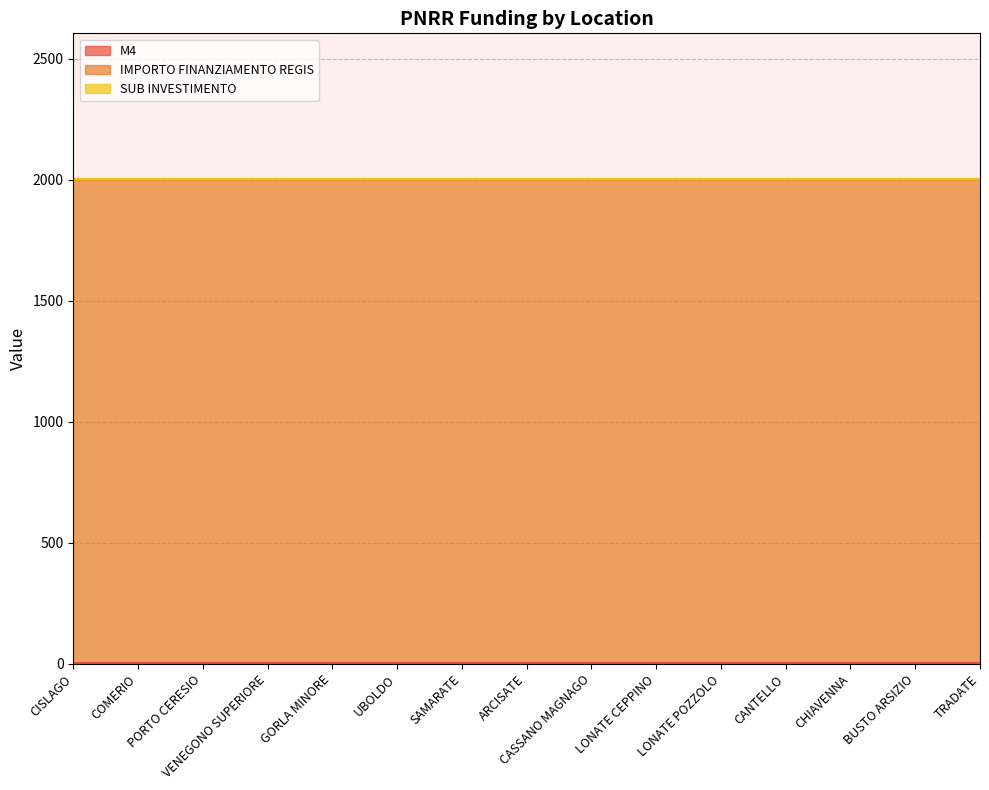

True or false: SUB INVESTIMENTO and M4 cross at least once.

False